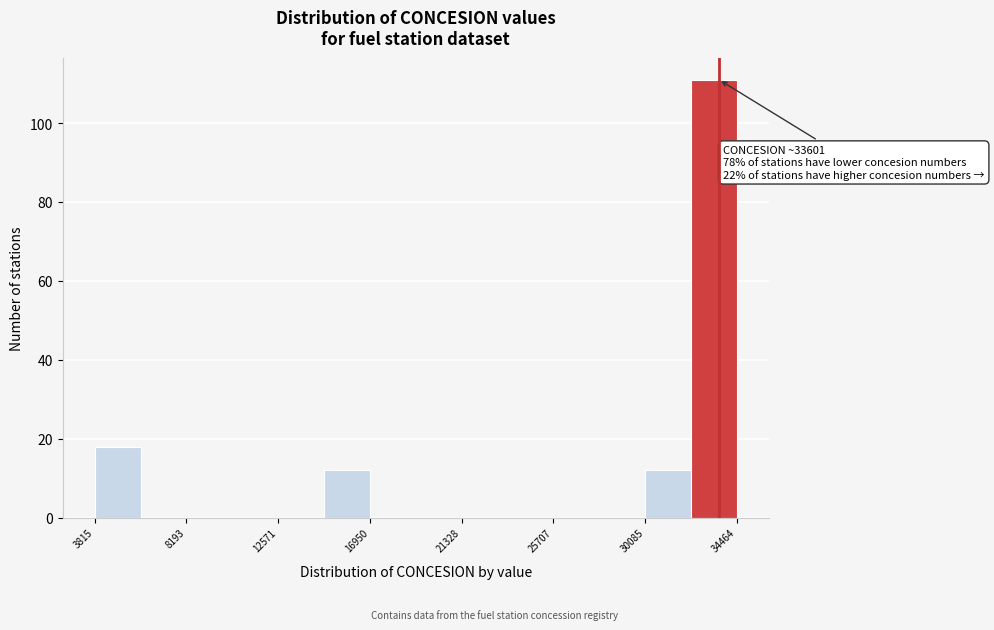

Which range on the x-axis has the tallest bar?

32500 to 34500